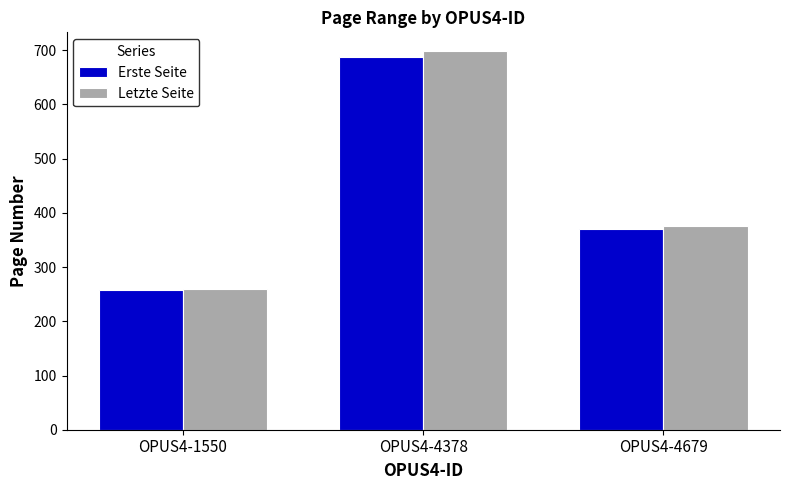

How many values in the Erste Seite series are below 371?

1